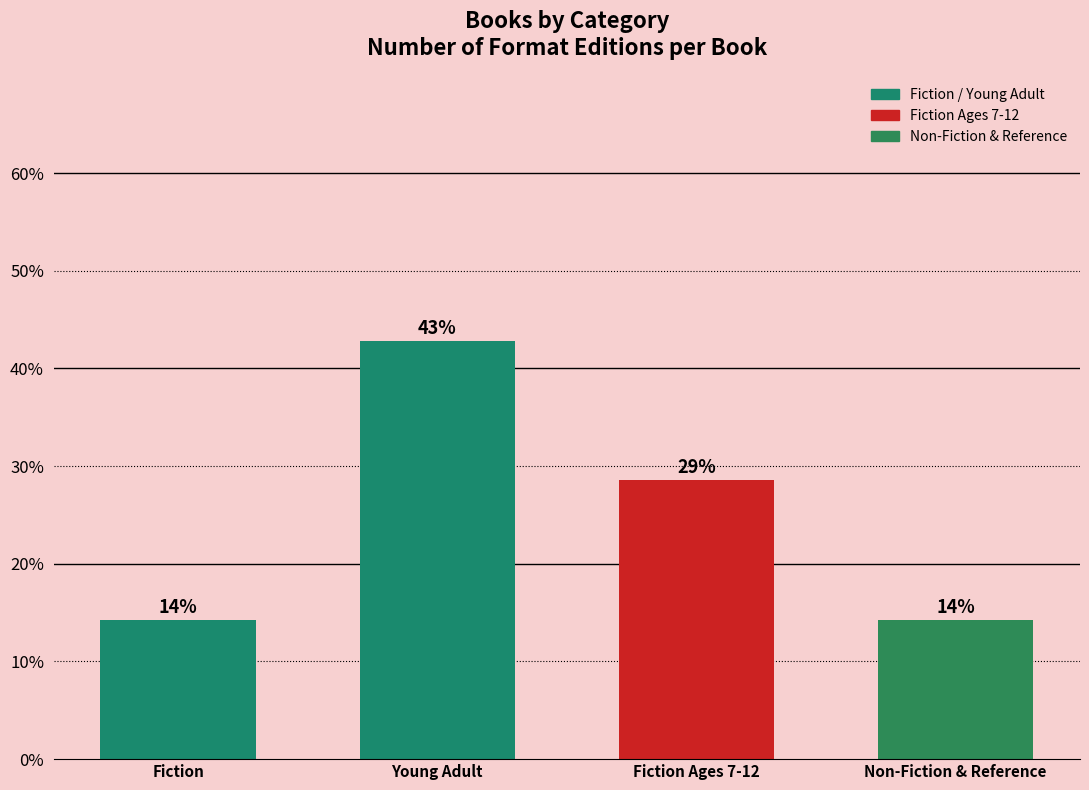

What is the ratio of the value at Non-Fiction & Reference to the value at Fiction?

1.0